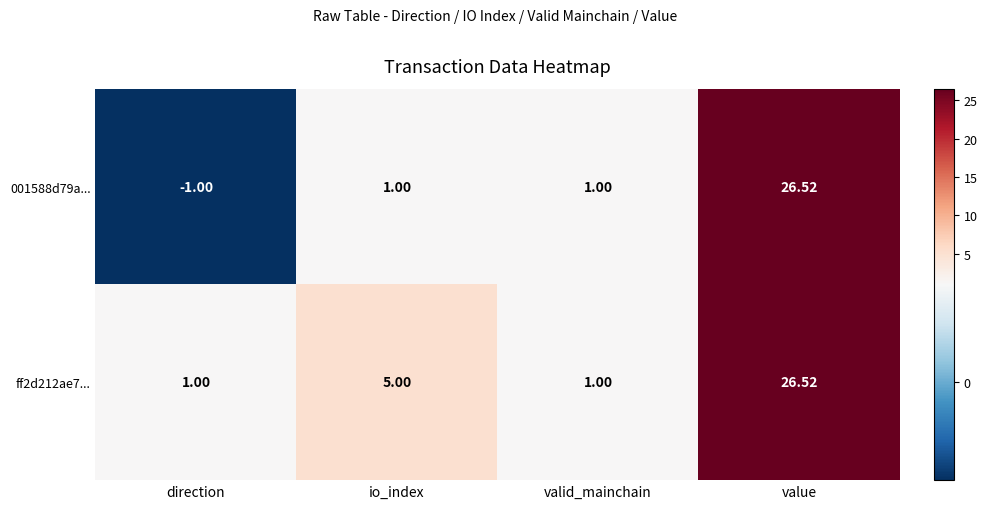

Count the number of categories in the chart.

4